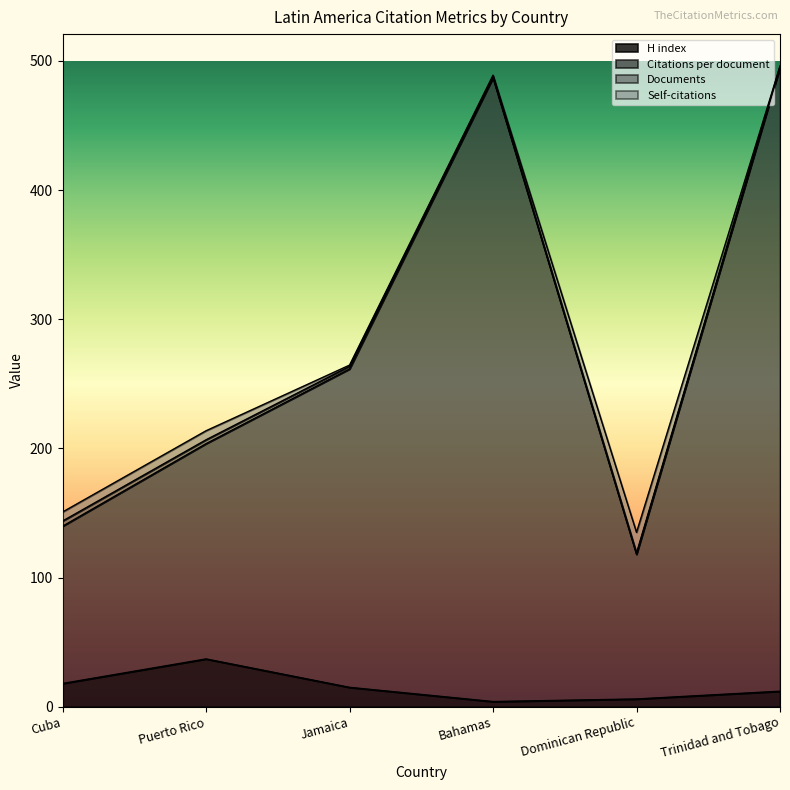

Does the chart display data point markers on the line(s)?

No